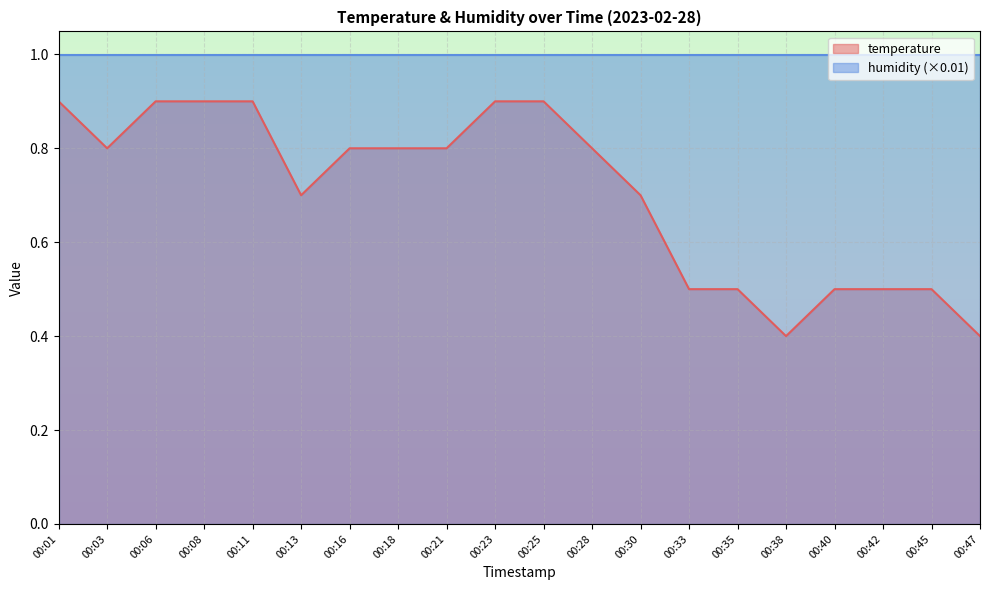

Which category has the lowest value across all series?

00:38